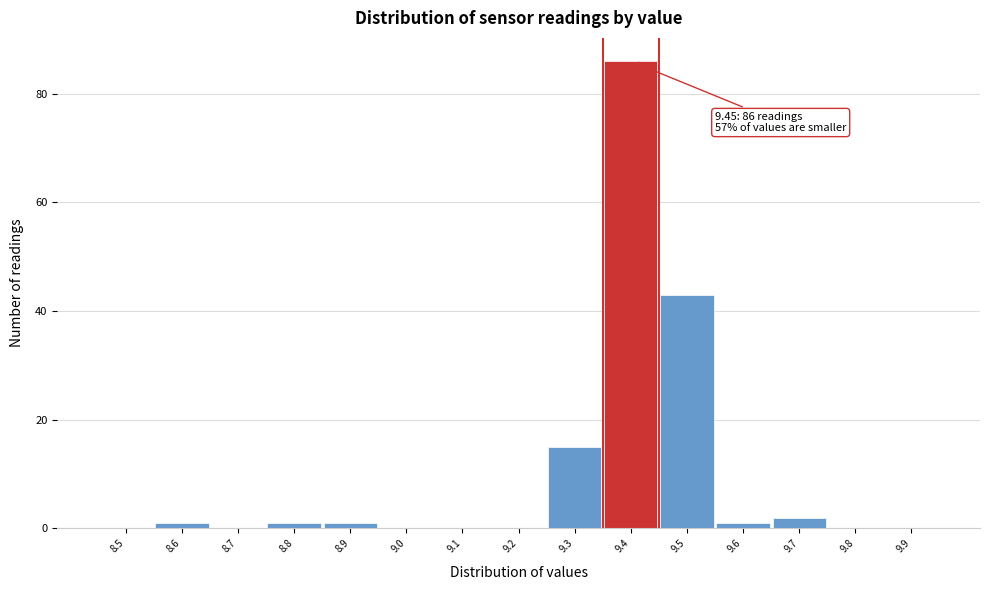

Reading left to right, transcribe all the data shown in this chart.

8.5=0	8.6=1	8.7=0	8.8=1	8.9=1	9.0=0	9.1=0	9.2=0	9.3=15	9.4=86	9.5=43	9.6=1	9.7=2	9.8=0	9.9=0